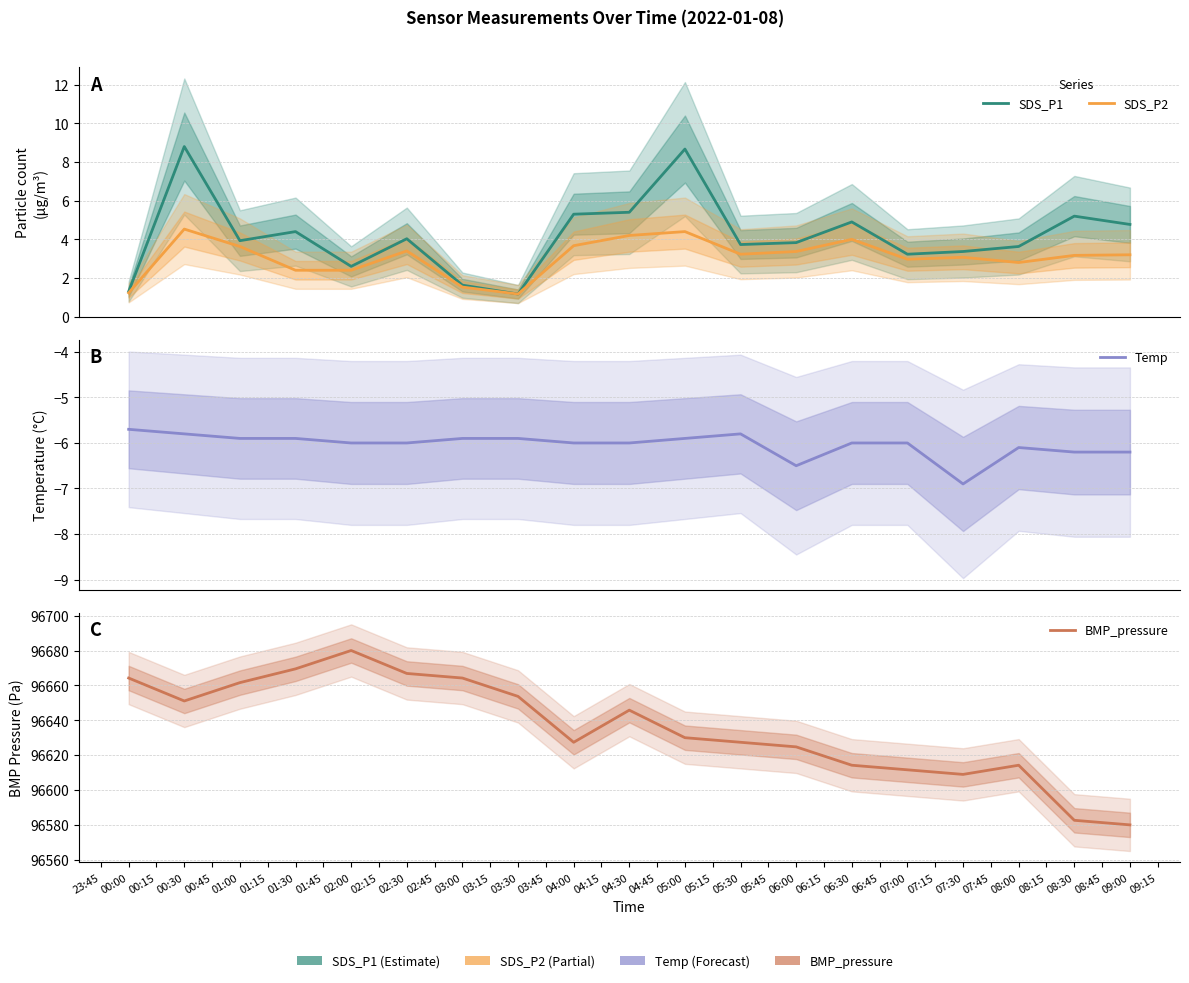

What is the average value of the Temp series?

-6.0